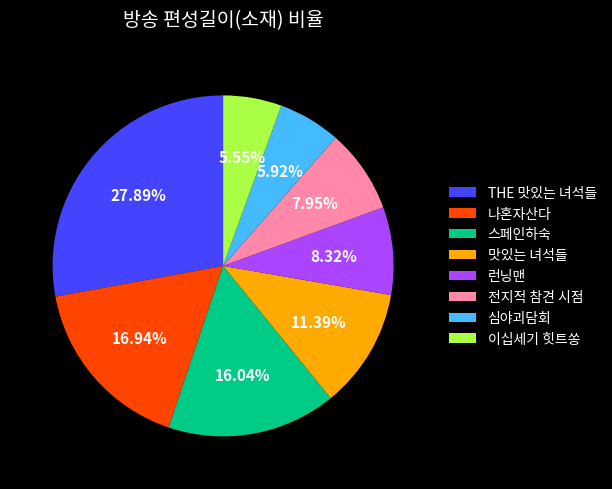

How many segments does this pie chart have?

8